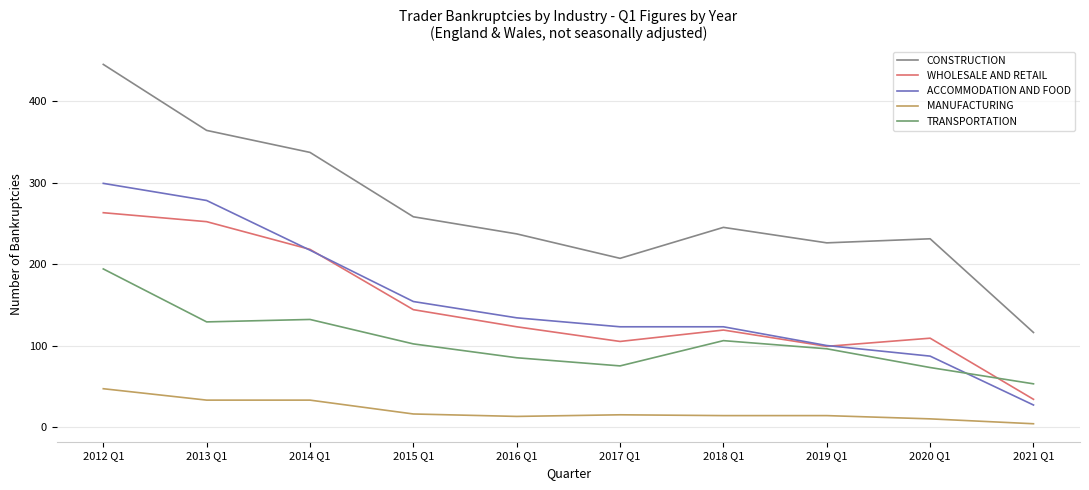

Which series has the largest total across all categories?

CONSTRUCTION